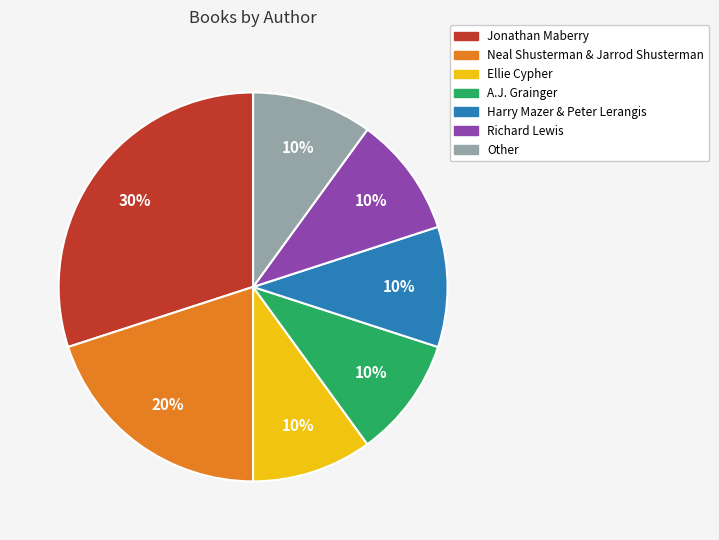

To the nearest percent, what is the average slice percentage?

14%